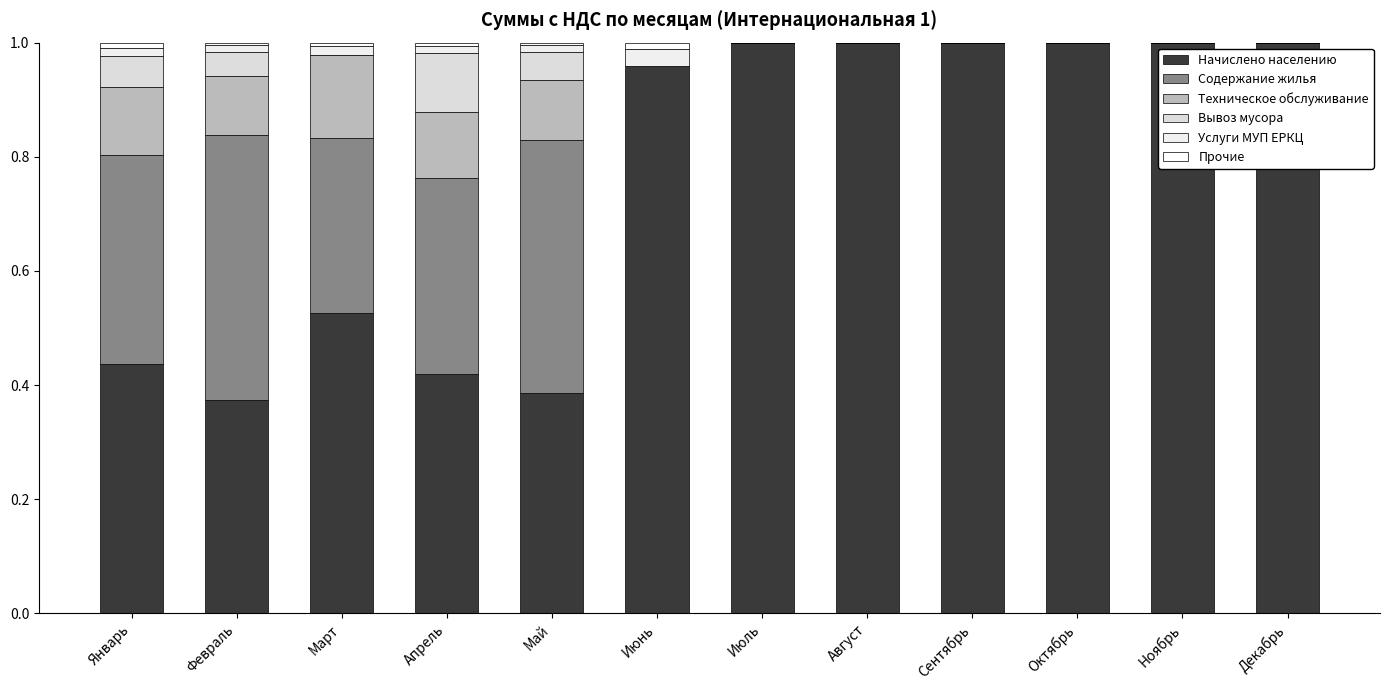

Count the number of data series in this chart.

6